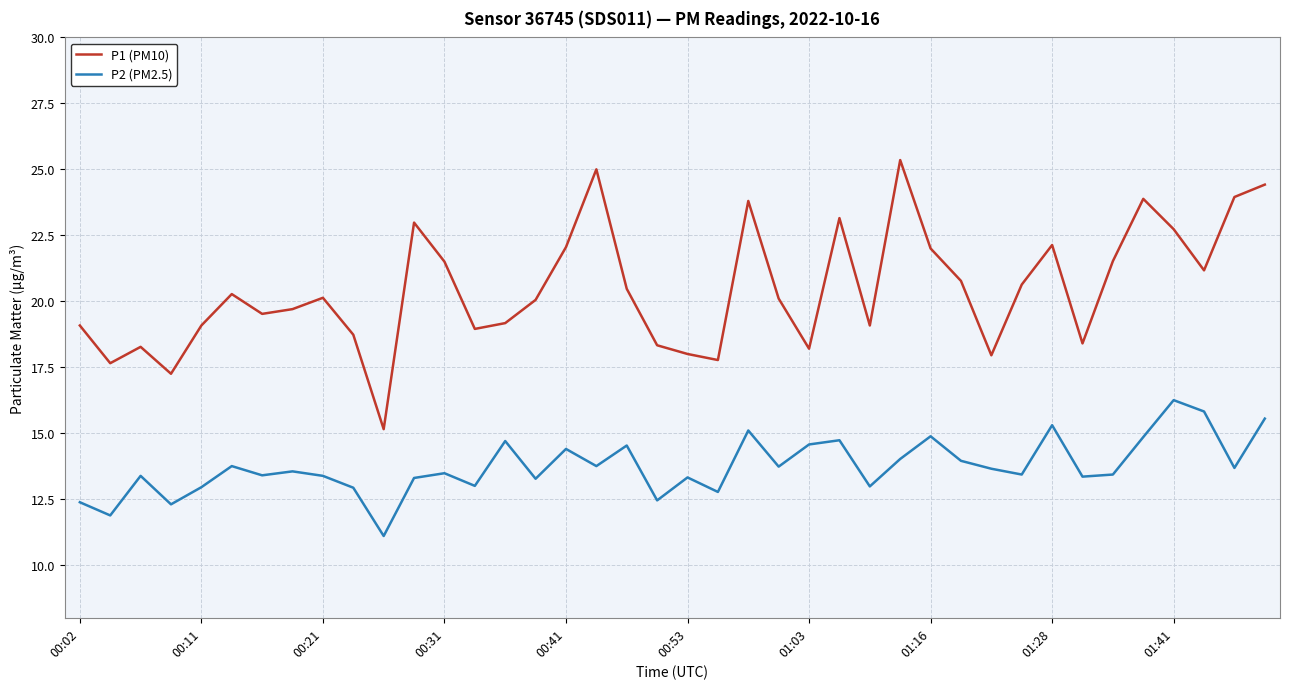

True or false: P2 (PM2.5) and P1 (PM10) cross at least once.

False